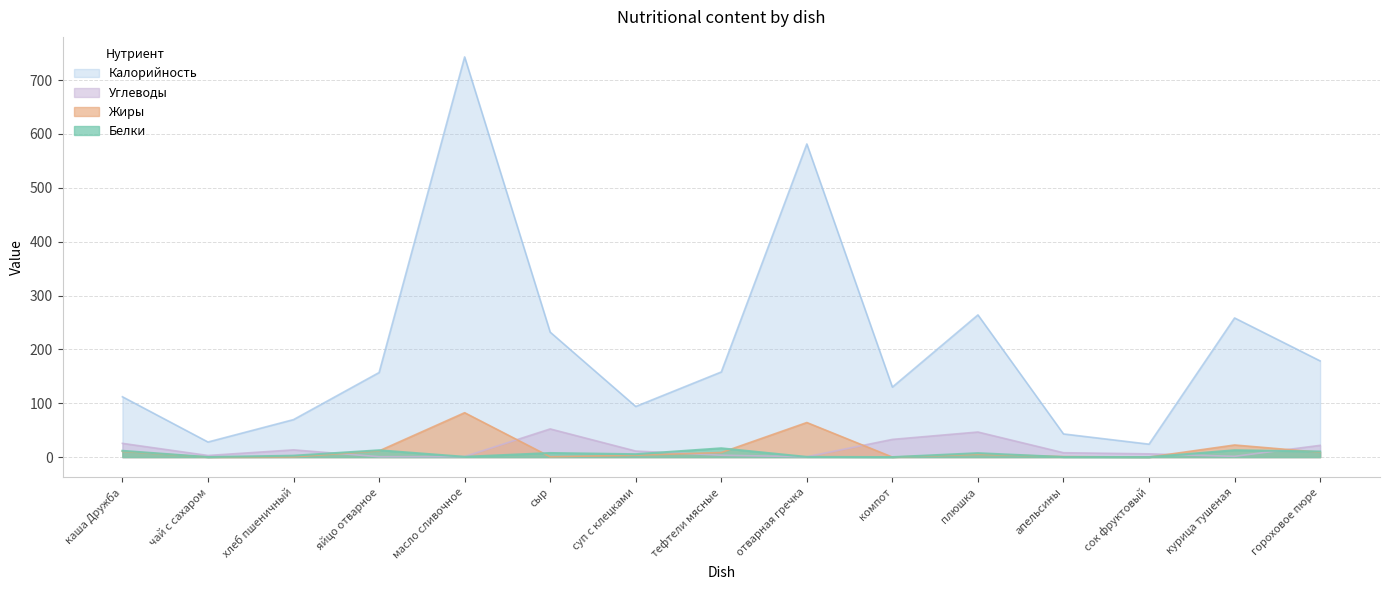

At which label does Углеводы reach its minimum?

отварная гречка